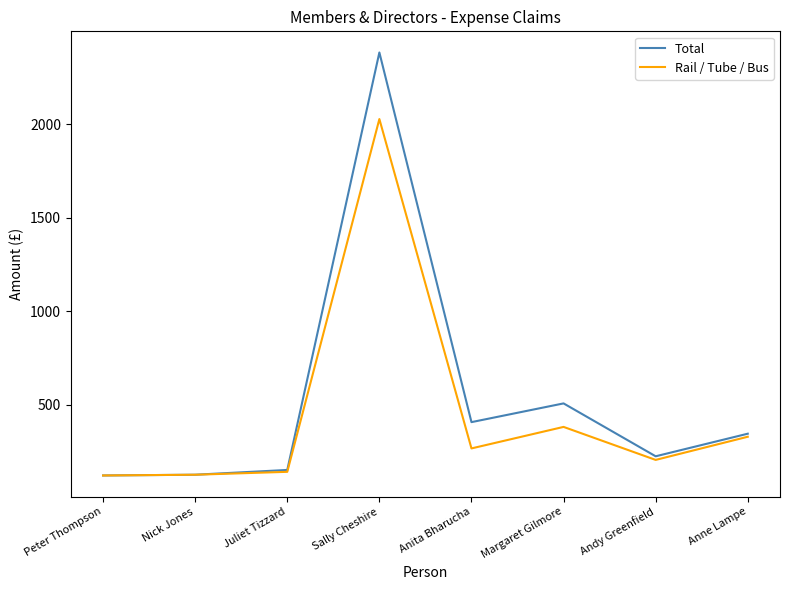

Which series has the widest spread of values?

Total